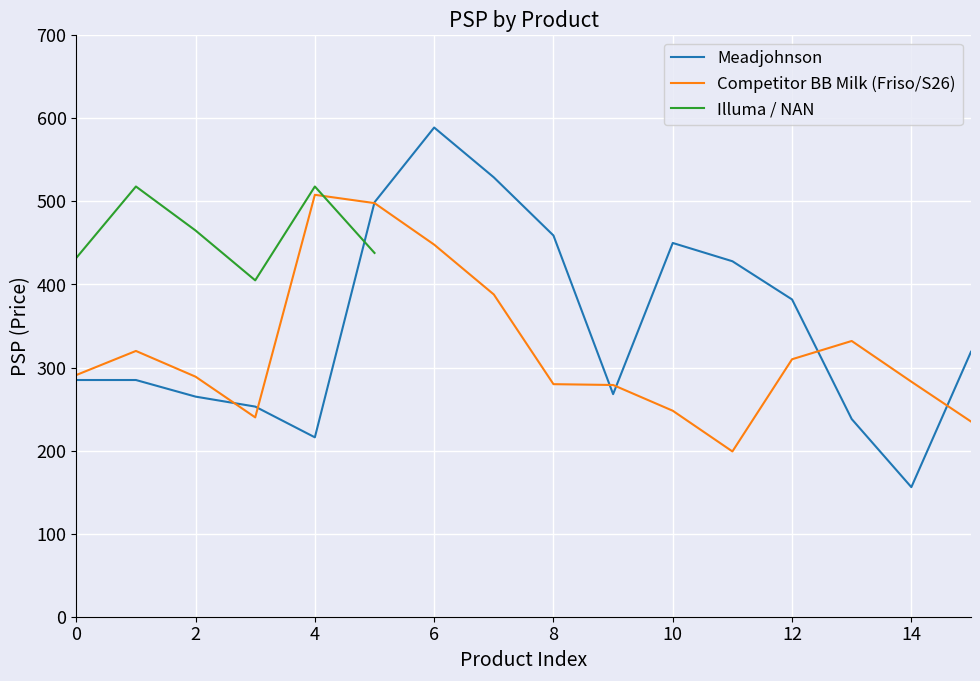

What is the maximum value for Meadjohnson?

589